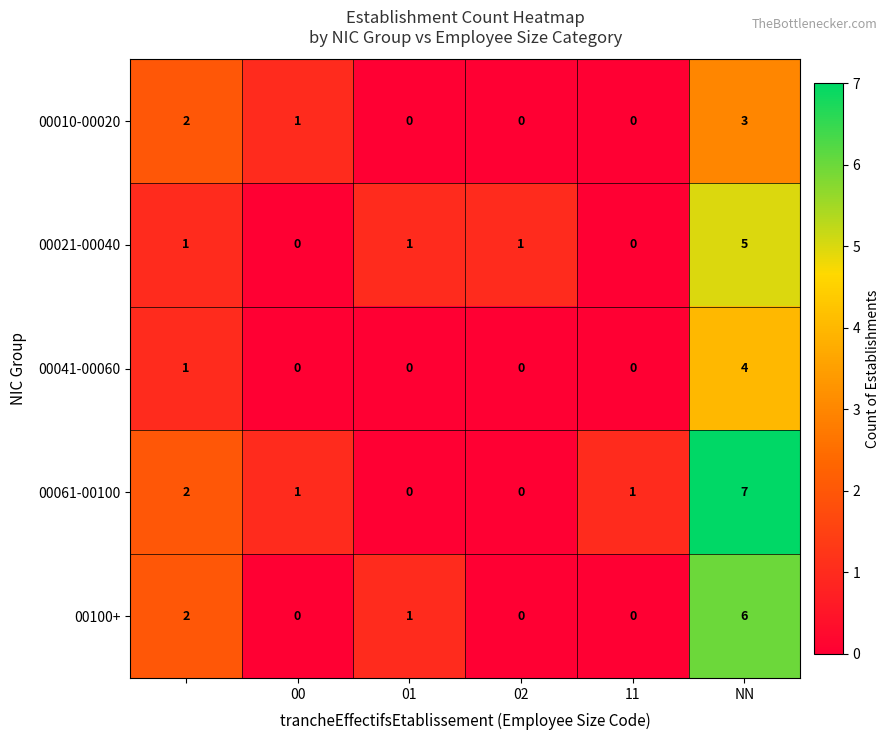

How many categories are shown in the chart?

6